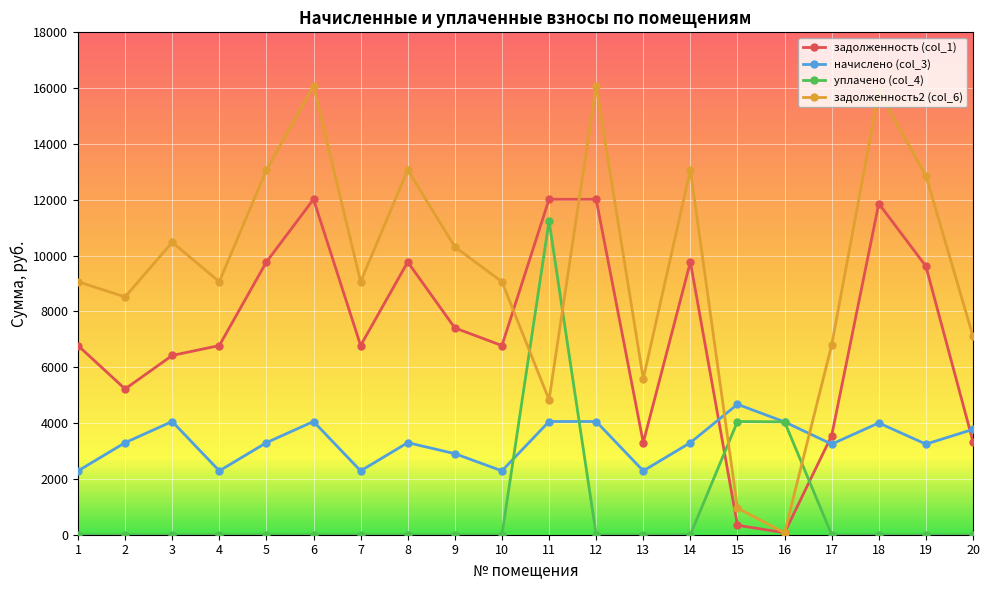

True or false: начислено (col_3) and уплачено (col_4) cross at least once.

True